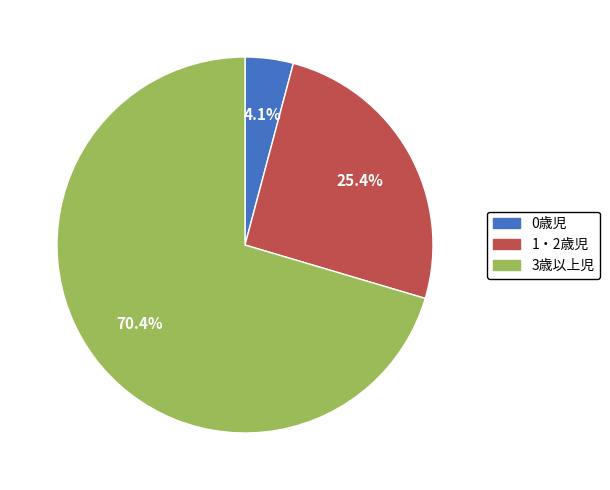

What is the largest slice in the pie chart?

3歳以上児